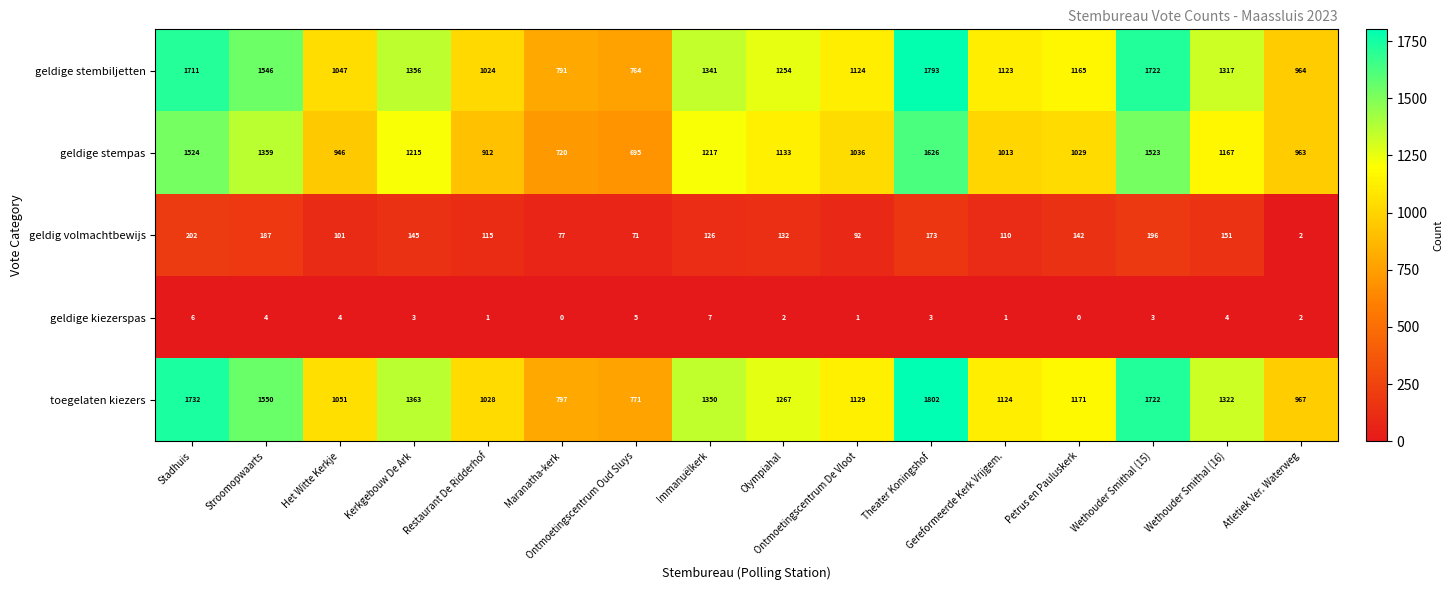

List the series in order of their peak value, highest first.

toegelaten kiezers, geldige stembiljetten, geldige stempas, geldig volmachtbewijs, geldige kiezerspas